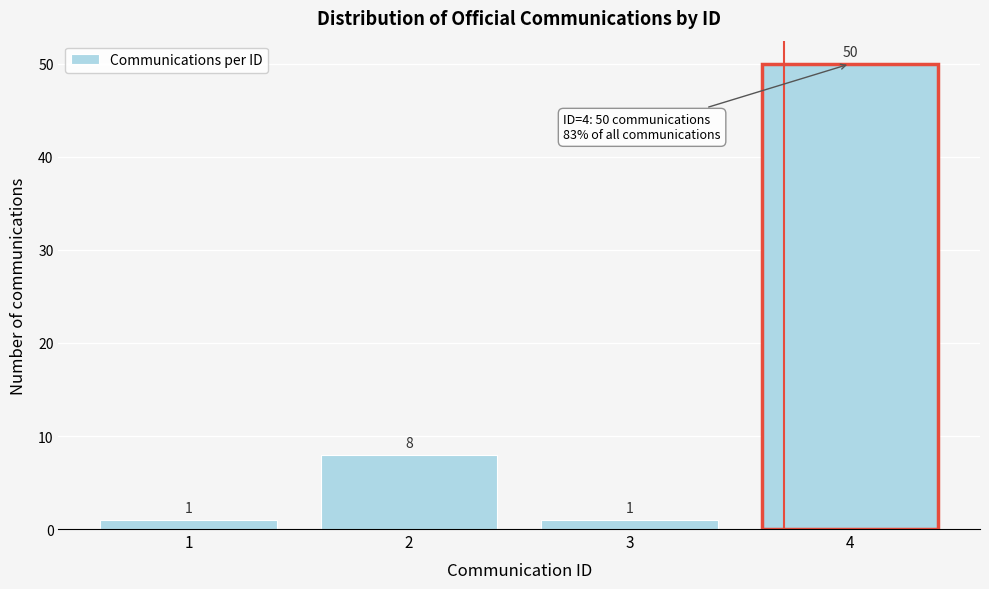

Reading right to left, what are all the values shown in this chart?

50	1	8	1